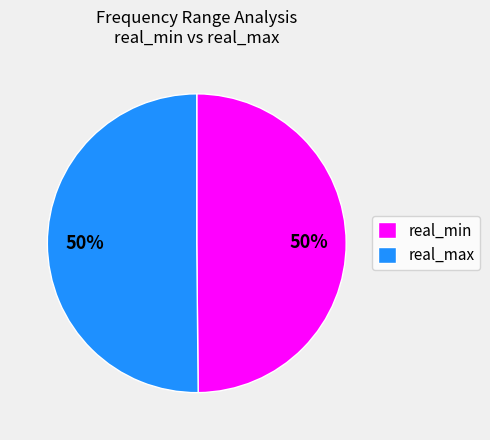

What percentage is the real_max slice, to the nearest percent?

50%